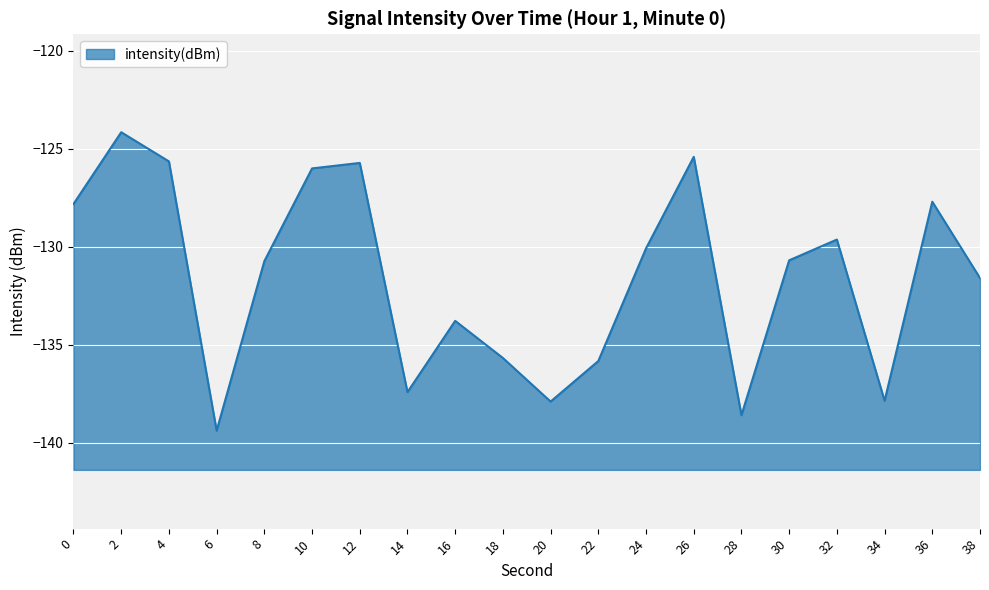

What is the average value?

-131.6